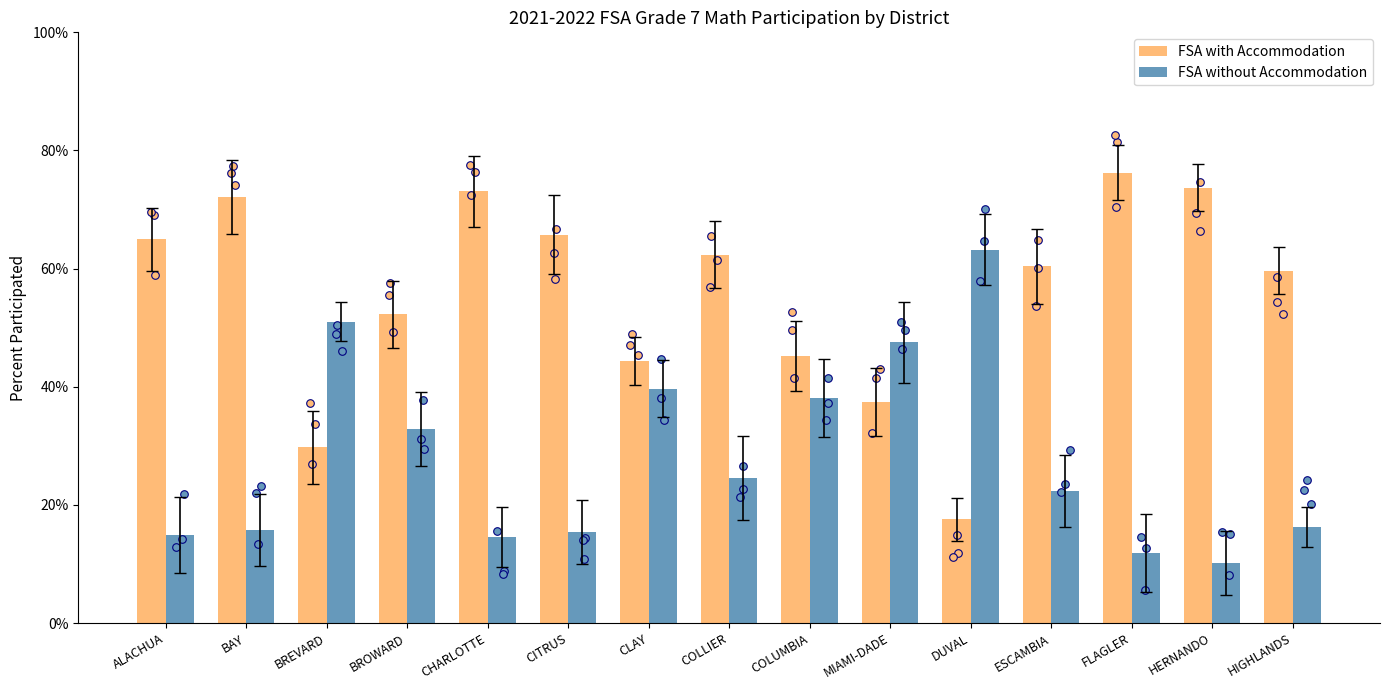

Which series has the largest total across all categories?

FSA with Accommodation